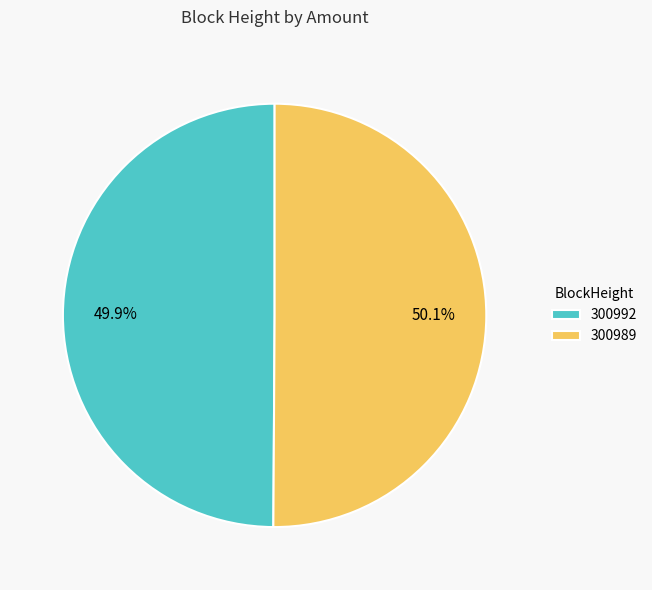

Does any single category account for the majority?

Yes